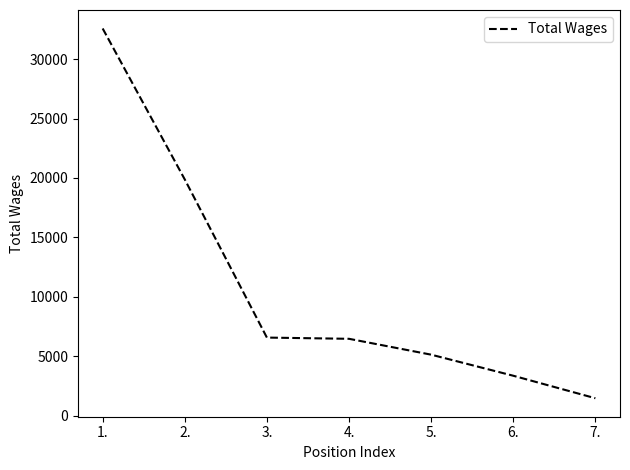

Where is the data nearest to the value 17021?

2.